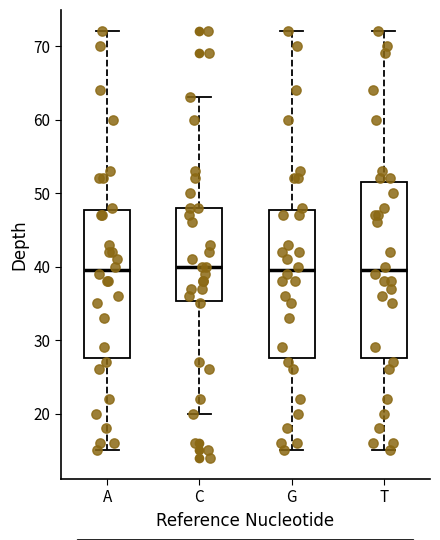

Reading left to right, transcribe this box plot: for each box, give where its median line is, the range the box spans, and where its two whiskers end, as read against the y-axis. The values are not printed on the chart, so give them approximately, as read against the axis.

A: median 40, box 28 to 48, whiskers 15 to 72
C: median 40, box 35 to 48, whiskers 20 to 63
G: median 40, box 28 to 48, whiskers 15 to 72
T: median 40, box 28 to 52, whiskers 15 to 72